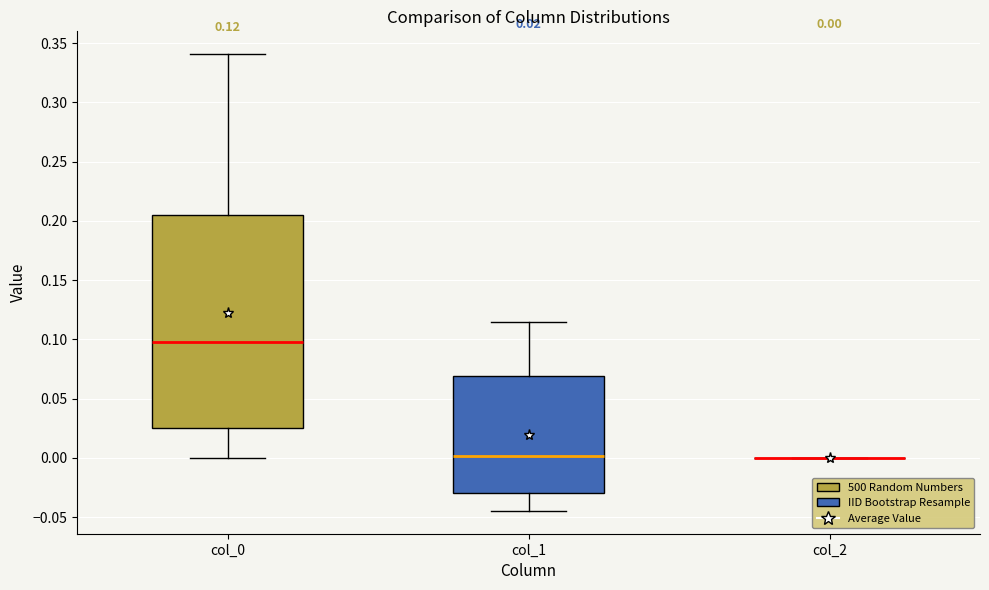

Which box is the tallest, from its lower edge to its upper edge?

col_0